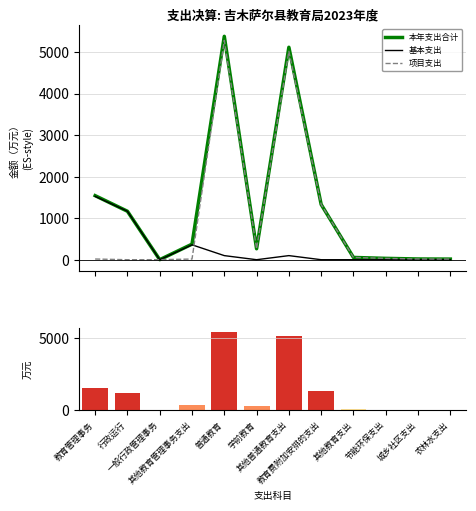

Which label corresponds to the largest value in the chart?

普通教育